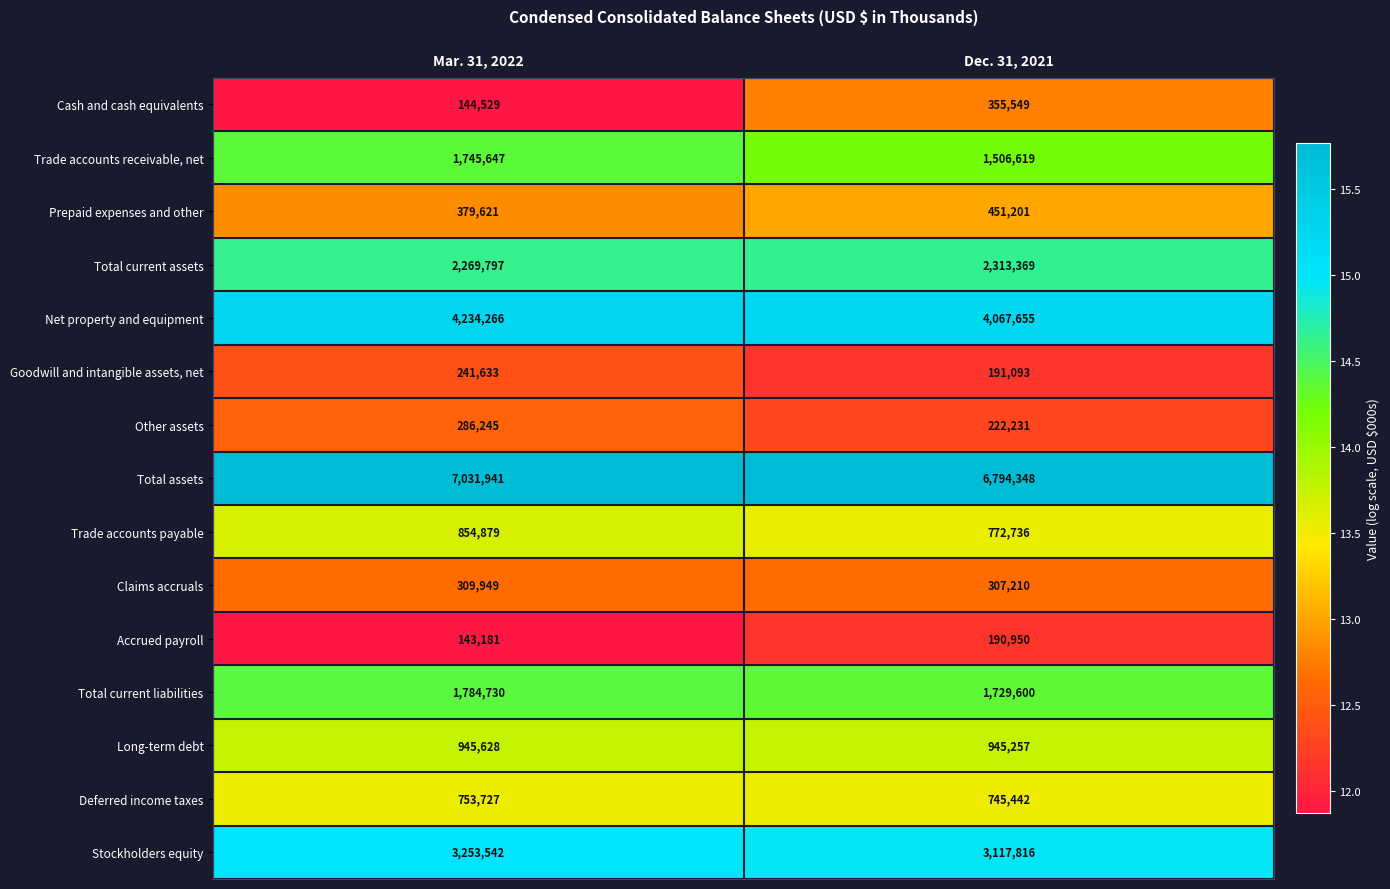

What is the difference between the highest and lowest values at Mar. 31, 2022?

6888760